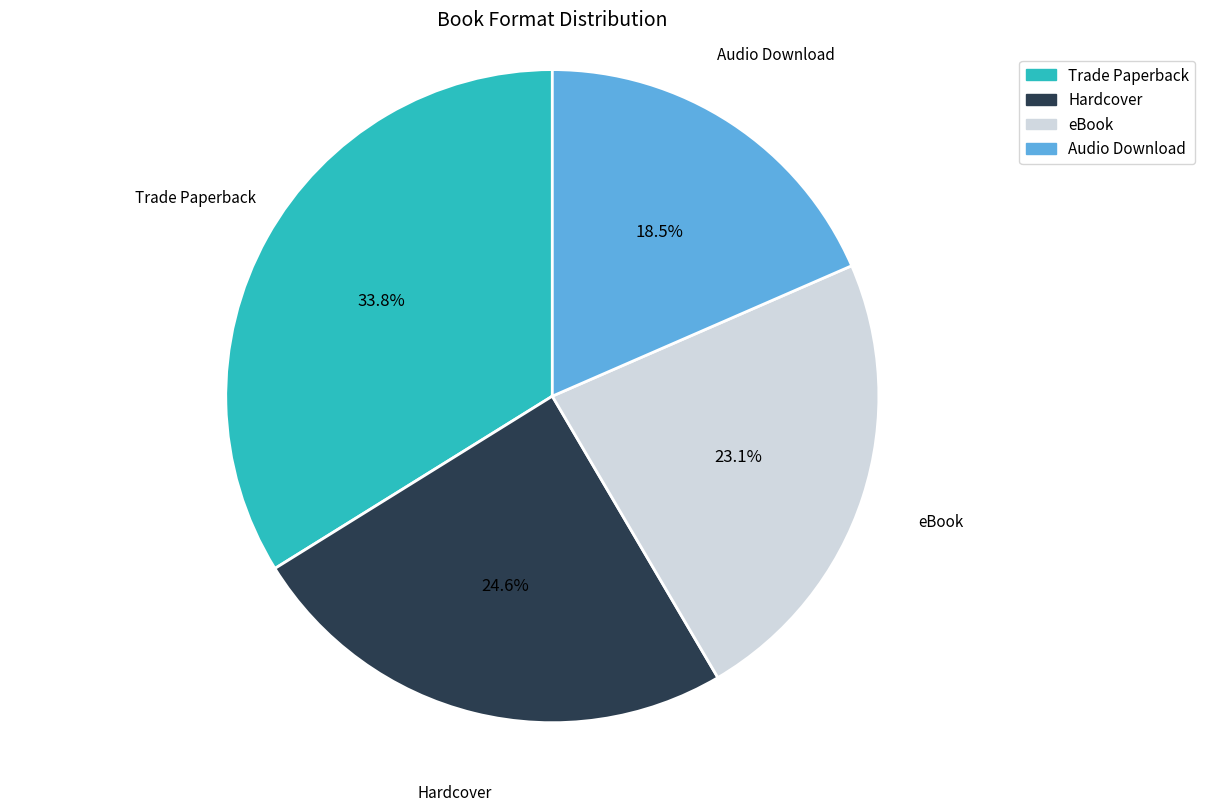

How much of the chart is everything except eBook?

76.9%